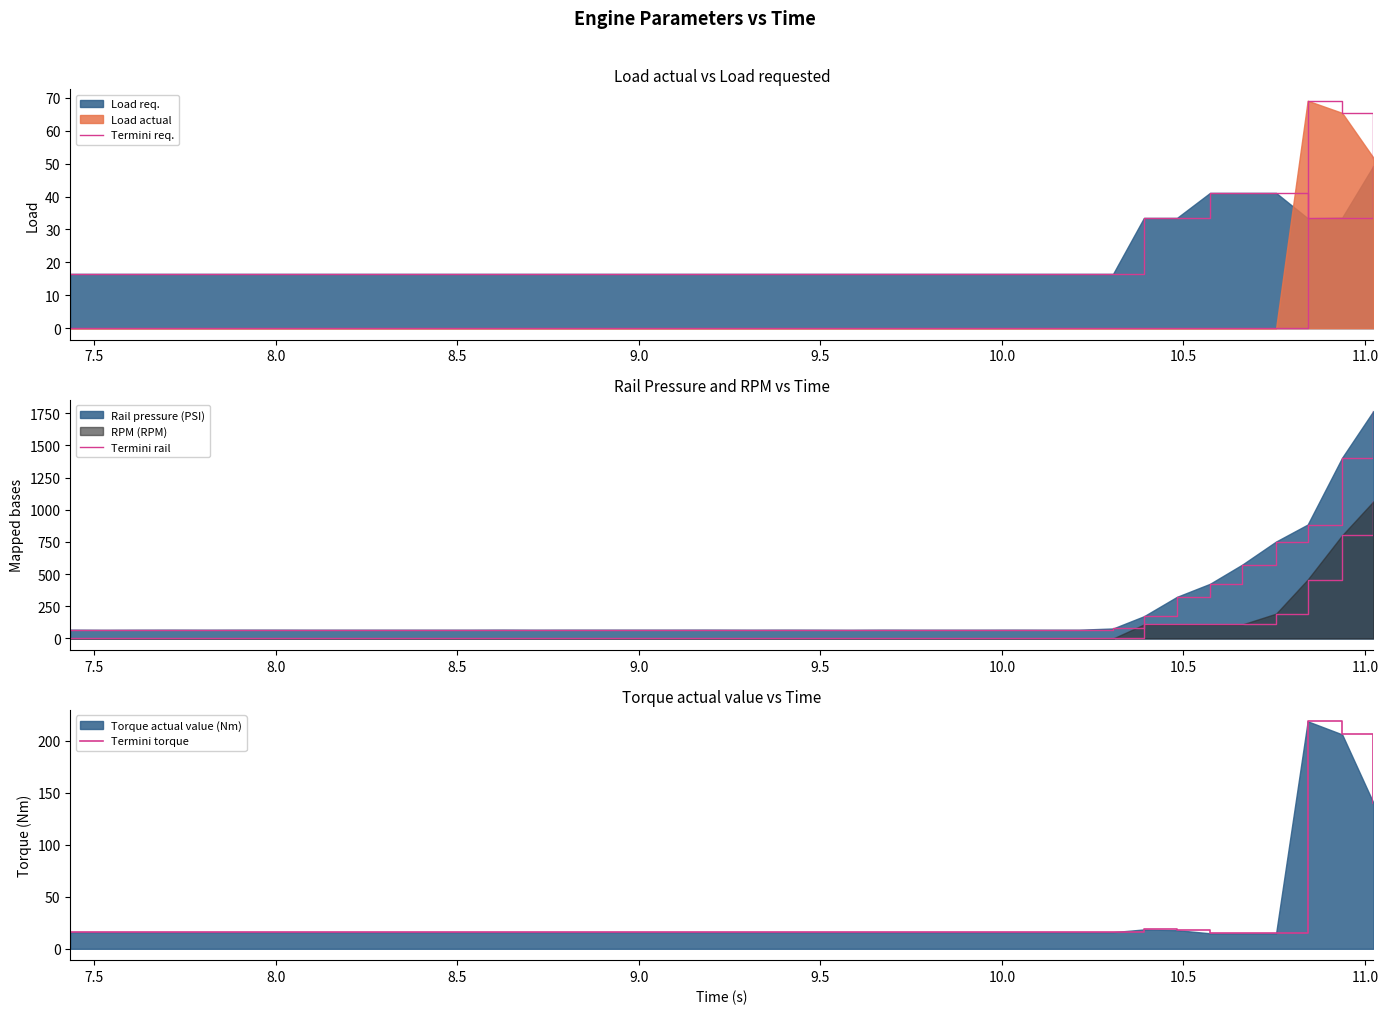

What is the maximum value shown in the chart?

1767.2